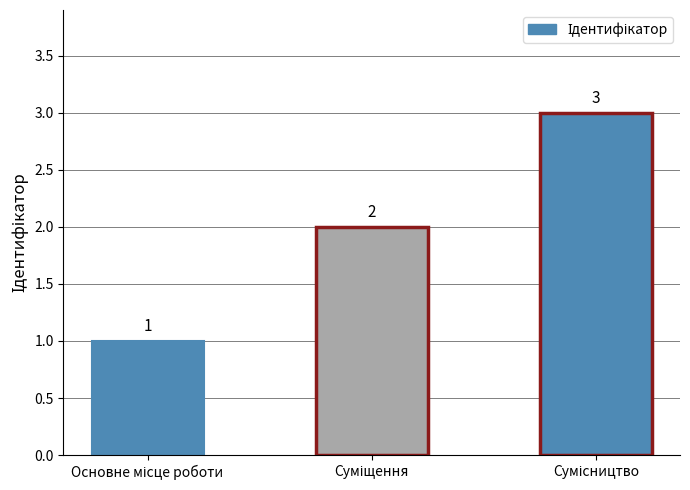

What is the average value?

2